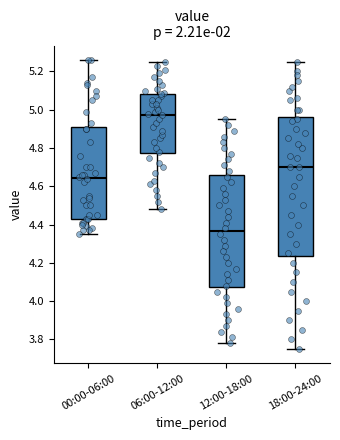

Reading left to right, read every box against the y-axis: the position of its median line, the range the box covers, and the ends of its whiskers. The values are not printed on the chart, so give them approximately, as read against the axis.

00:00-06:00: median 4.64, box 4.44 to 4.90, whiskers 4.36 to 5.26
06:00-12:00: median 4.98, box 4.78 to 5.08, whiskers 4.48 to 5.26
12:00-18:00: median 4.36, box 4.08 to 4.66, whiskers 3.78 to 4.96
18:00-24:00: median 4.70, box 4.24 to 4.96, whiskers 3.76 to 5.26